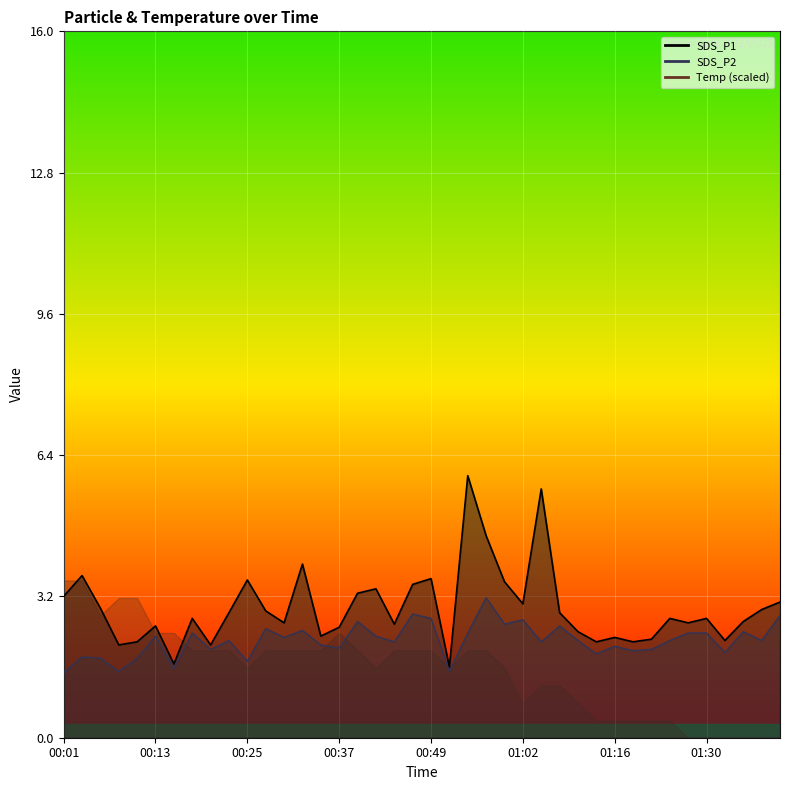

What position from the left is 01:41?

39